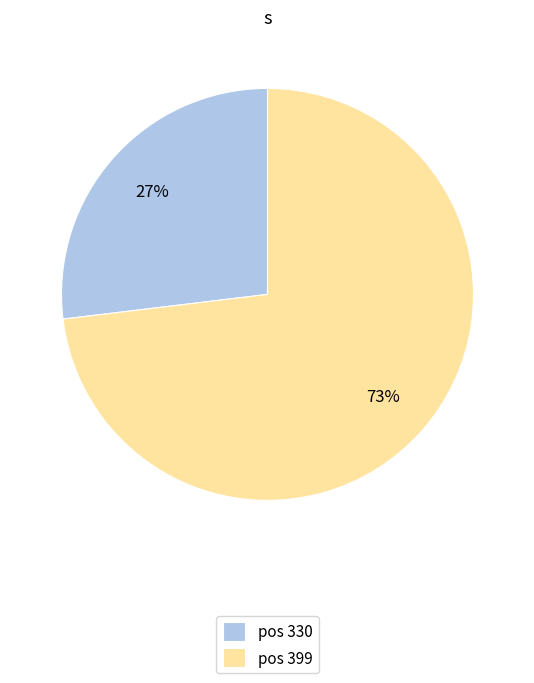

Which category has the biggest portion of the pie?

pos 399